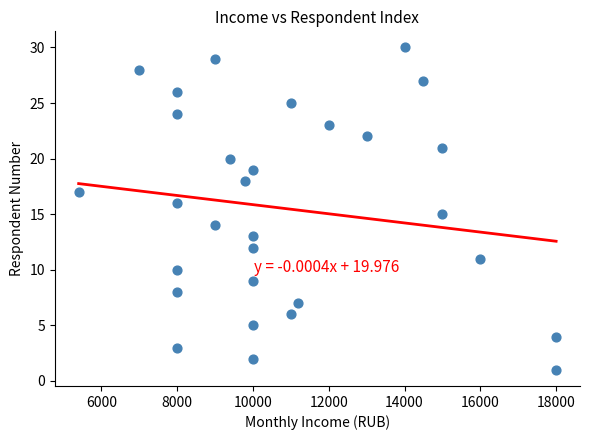

What is the range of X values (max minus min)?

12600